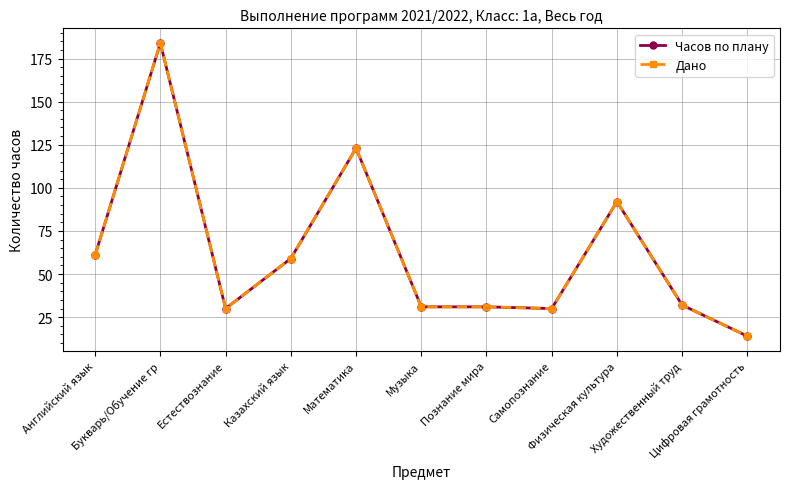

Does the chart have visible grid lines?

Yes